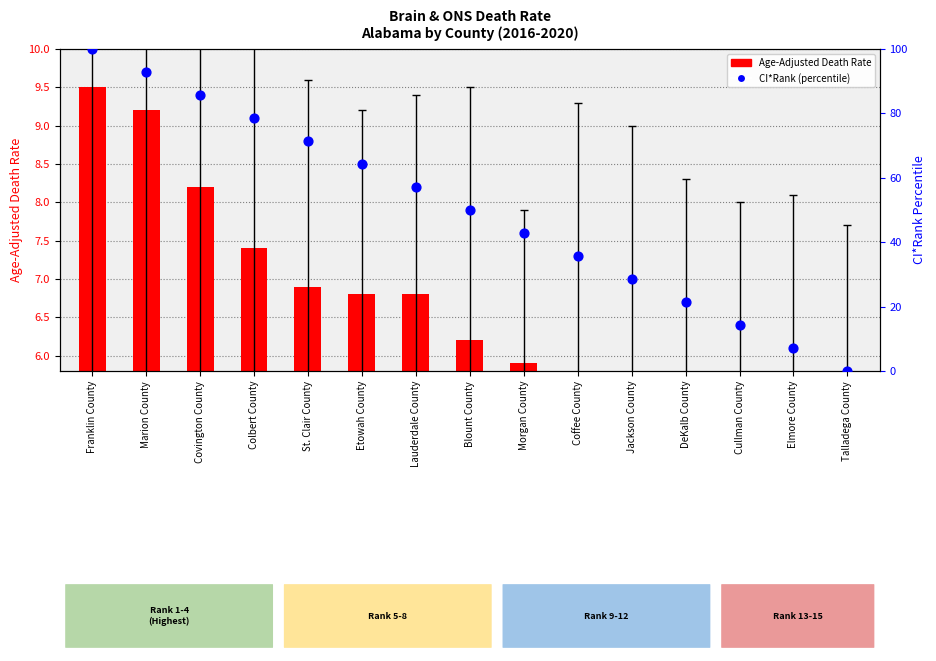

At which category is the sum across all series the highest?

Franklin County